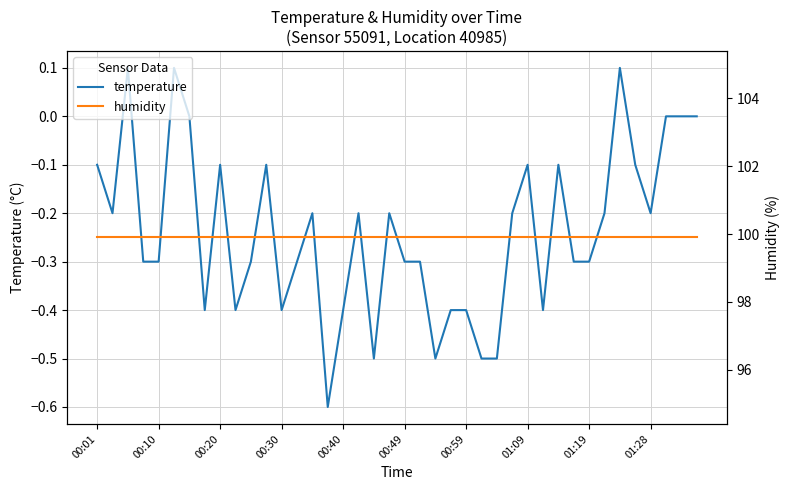

The temperature series shows -0.1 at 00:40. True or false?

False